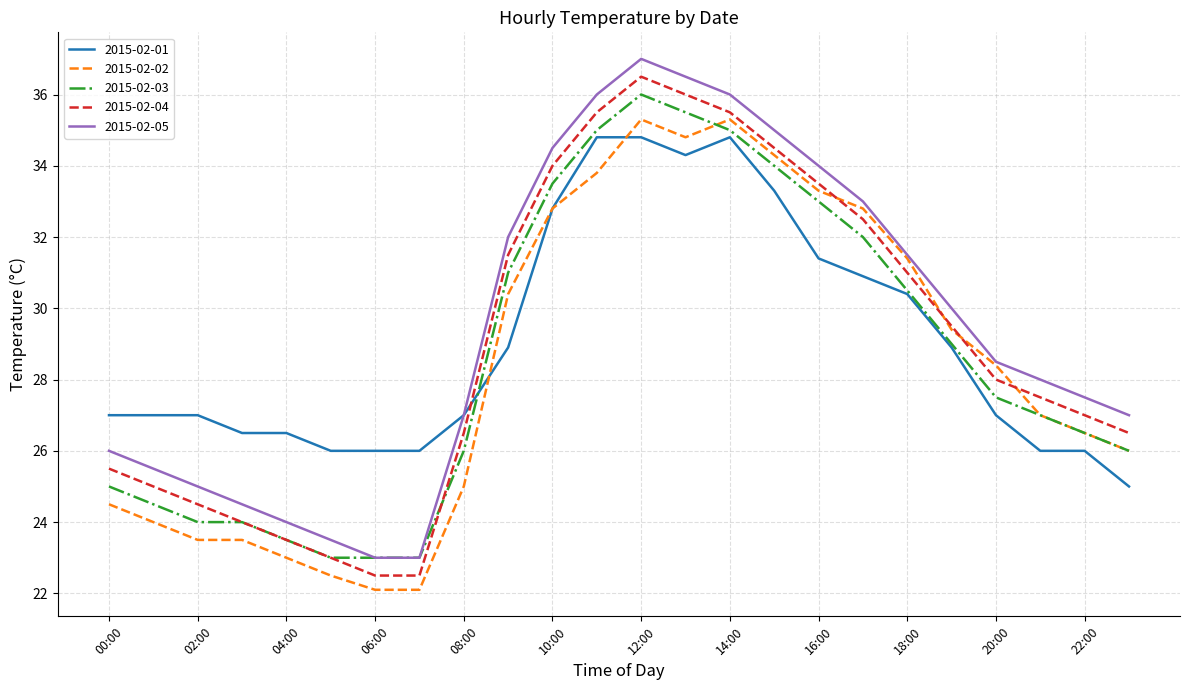

Does the chart display data point markers on the line(s)?

No